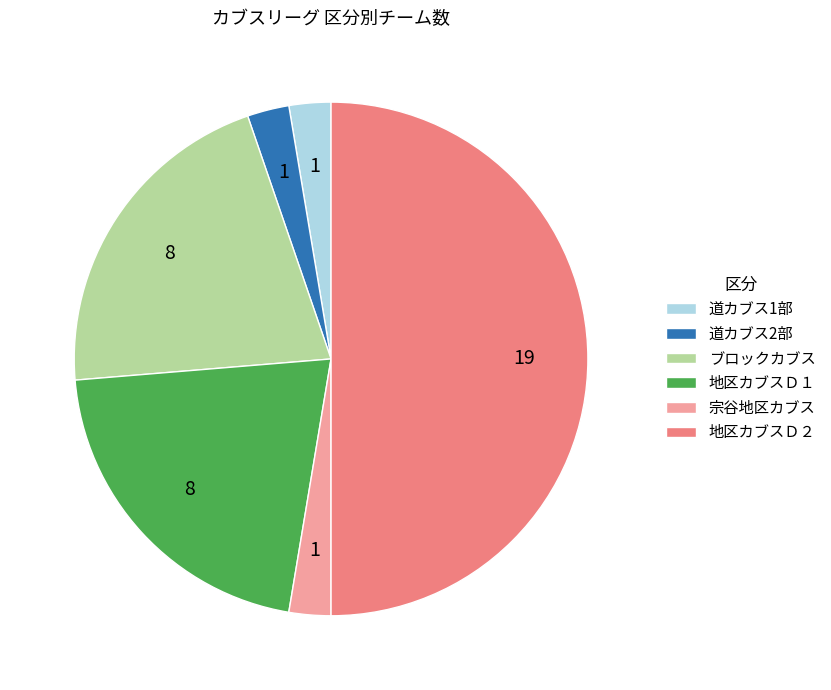

Which has a higher value, ブロックカブス or 地区カブスＤ２?

地区カブスＤ２